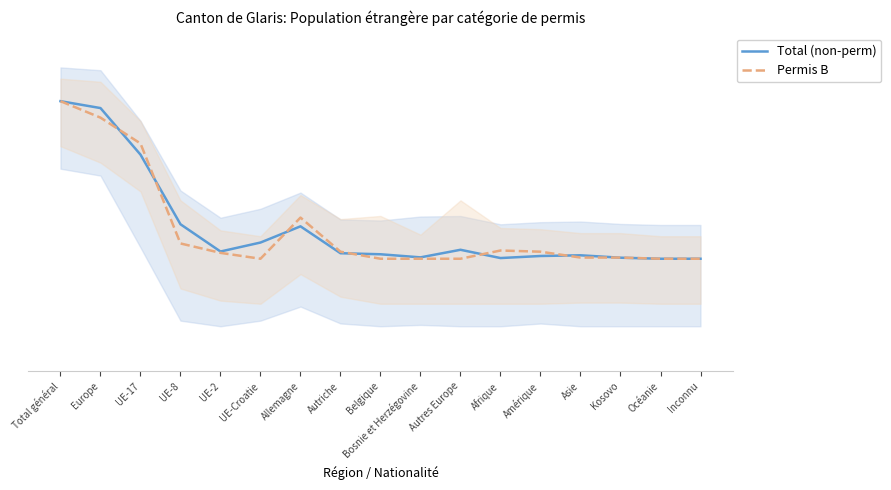

Reading left to right, transcribe all the data shown in this chart.

Total (non-perm): Total général=0.6	Europe=0.6	UE-17=0.6	UE-8=0.5	UE-2=0.5	UE-Croatie=0.5	Allemagne=0.5	Autriche=0.5	Belgique=0.5	Bosnie et Herzégovine=0.5	Autres Europe=0.5	Afrique=0.5	Amérique=0.5	Asie=0.5	Kosovo=0.5	Océanie=0.5	Inconnu=0.5
Permis B: Total général=0.6	Europe=0.6	UE-17=0.6	UE-8=0.5	UE-2=0.5	UE-Croatie=0.5	Allemagne=0.5	Autriche=0.5	Belgique=0.5	Bosnie et Herzégovine=0.5	Autres Europe=0.5	Afrique=0.5	Amérique=0.5	Asie=0.5	Kosovo=0.5	Océanie=0.5	Inconnu=0.5